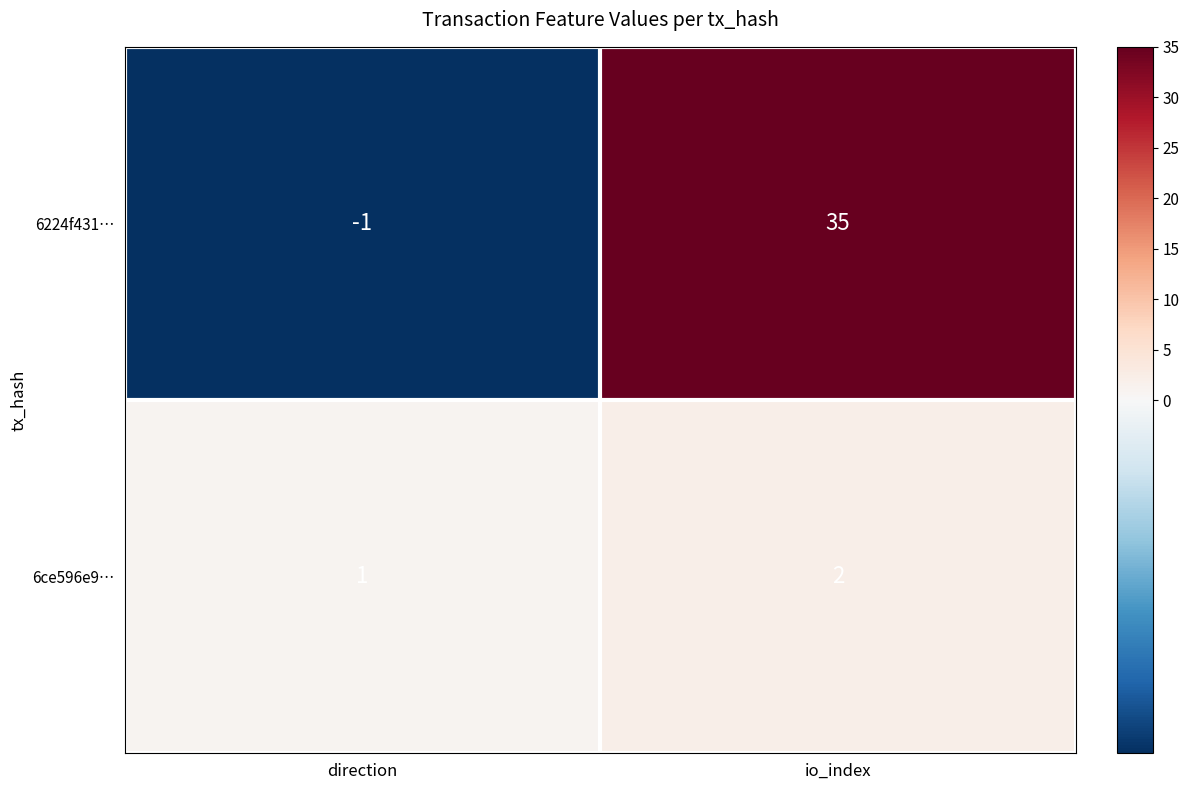

Rank the categories by 6224f431… value from highest to lowest.

io_index, direction